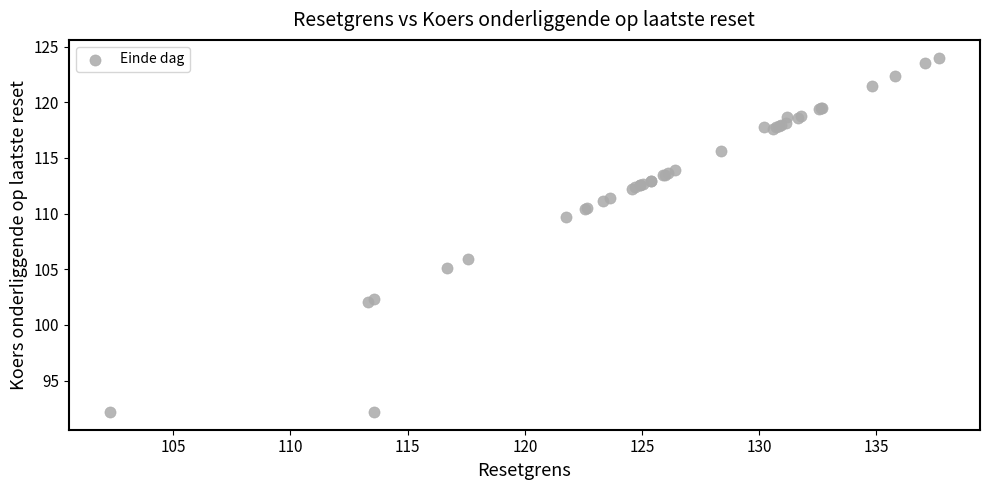

What Y value in the scatter plot is closest to 108?

109.7